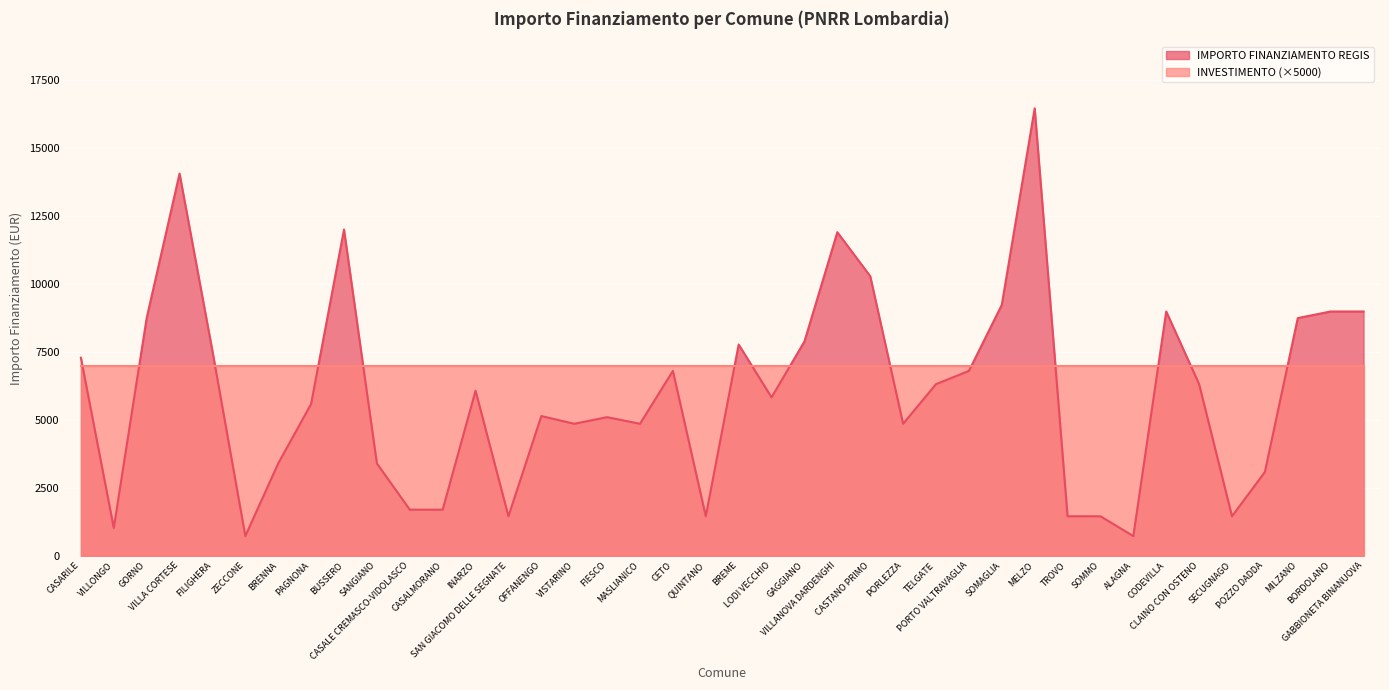

Reading right to left, extract all data points from this chart.

8991	8991	8748	3087	1458	6318	8991	729	1458	1458	16464	9234	6804	6318	4860	10290	11907	7889	5831	7776	1458	6804	4860	5103	4860	5145	1458	6075	1701	1701	3402	12005	5589	3402	729	7533	14063	8748	1029	7290